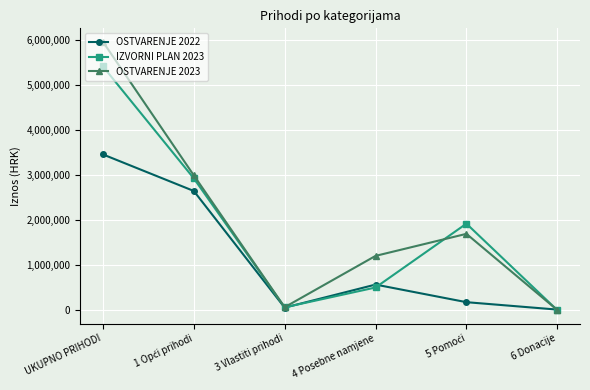

What are all the series names shown in the legend?

OSTVARENJE 2022, IZVORNI PLAN 2023, OSTVARENJE 2023